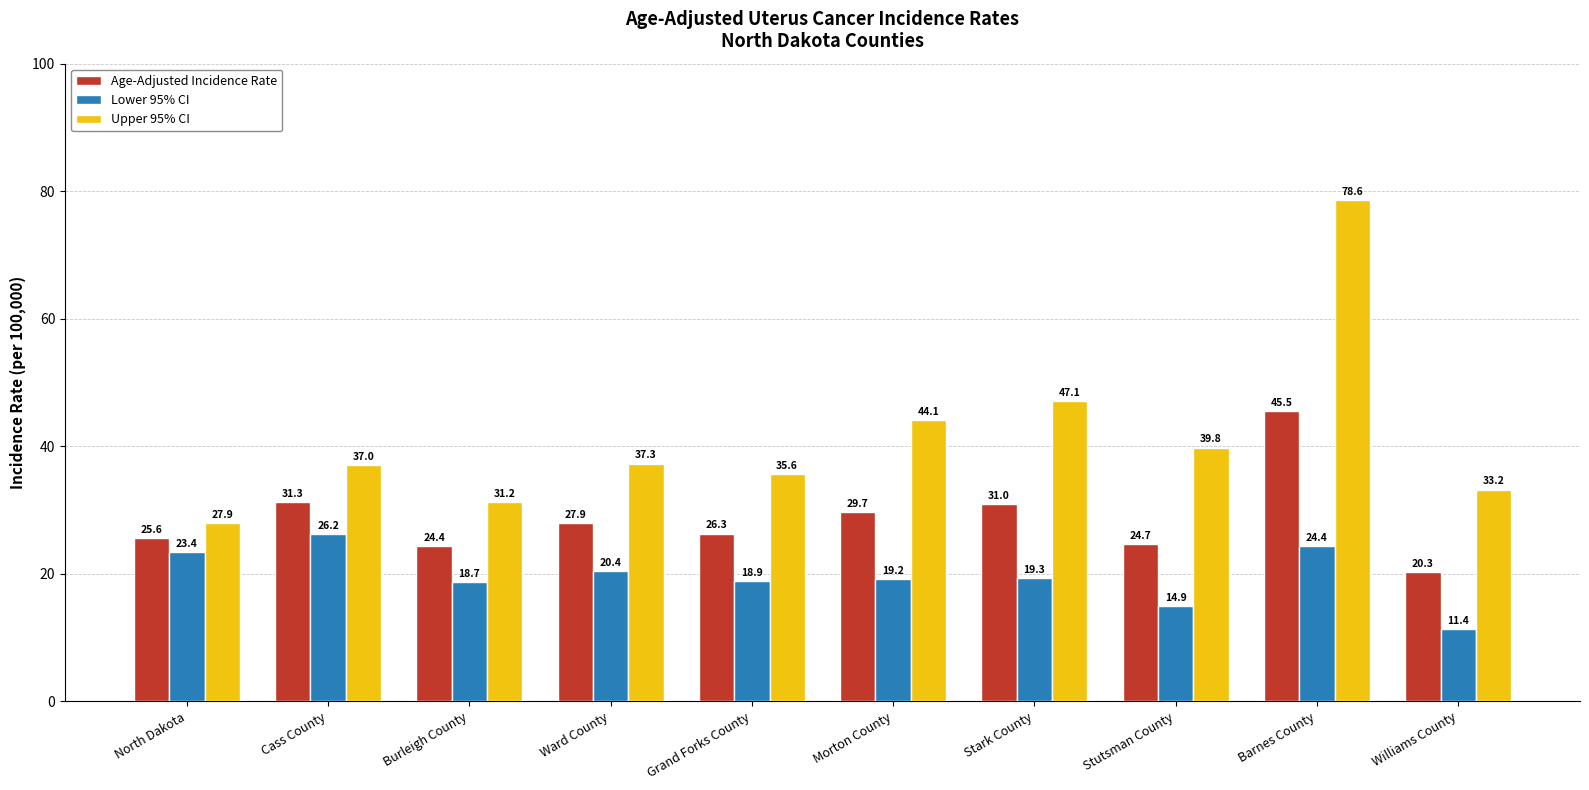

What is the difference between the maximum and second lowest values in the Upper 95% CI series?

47.4